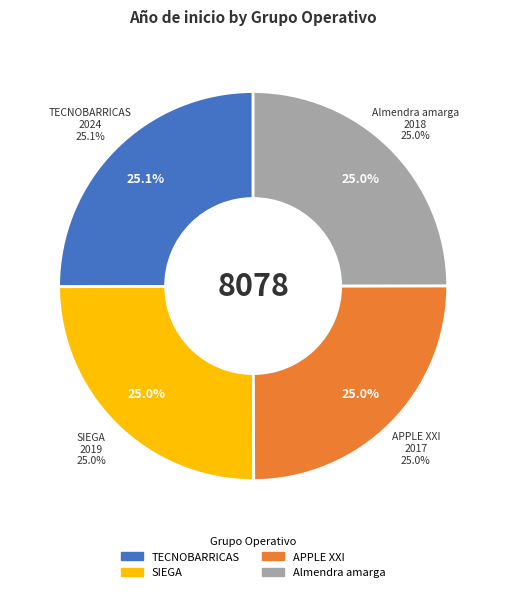

What is the change in value from TECNOBARRICAS to APPLE XXI?

-7